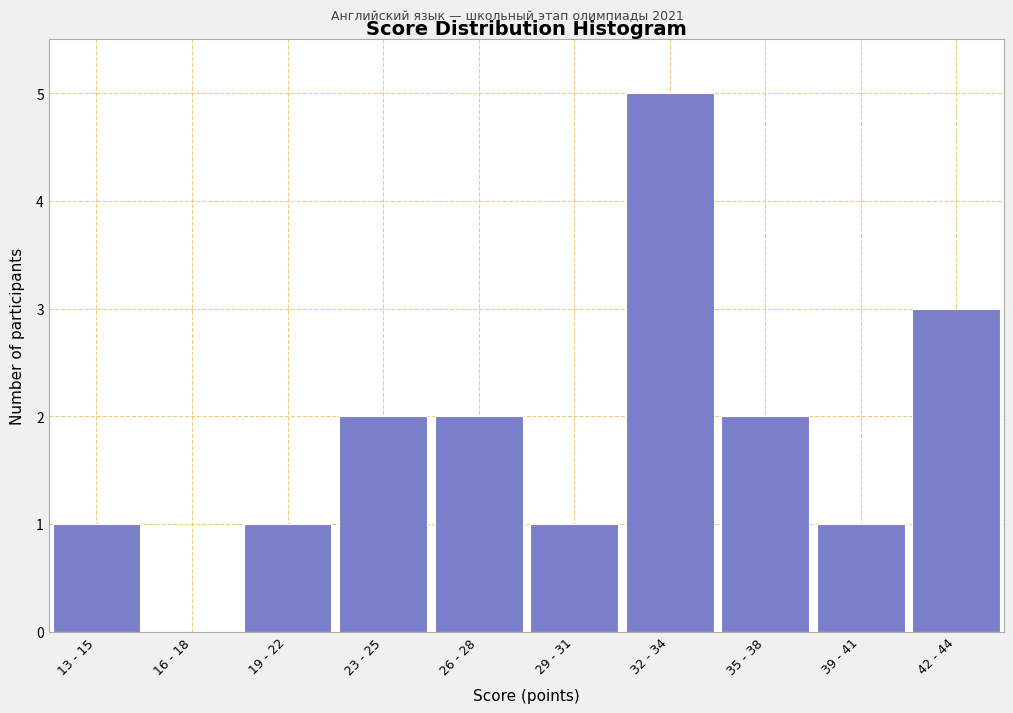

Reading left to right, what are all the values shown in this chart?

13 - 15=1	16 - 18=0	19 - 22=1	23 - 25=2	26 - 28=2	29 - 31=1	32 - 34=5	35 - 38=2	39 - 41=1	42 - 44=3